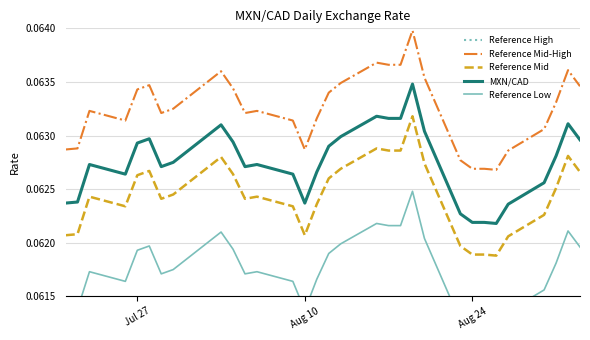

True or false: Reference Mid and Reference Mid-High intersect in this chart.

False